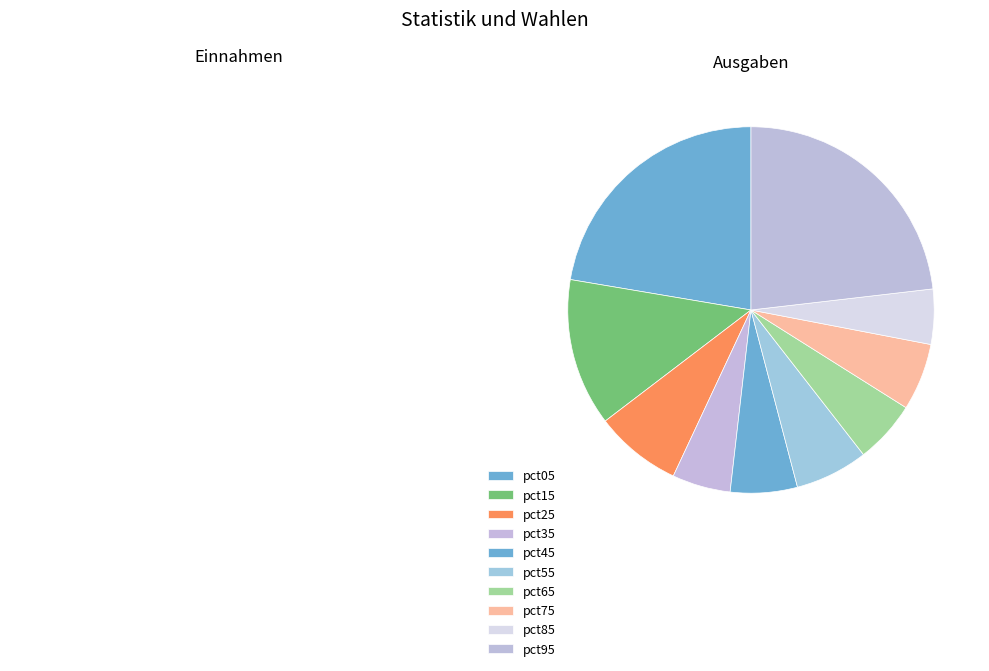

Rank the categories by value from highest to lowest.

pct95, pct05, pct15, pct25, pct55, pct75, pct45, pct65, pct35, pct85